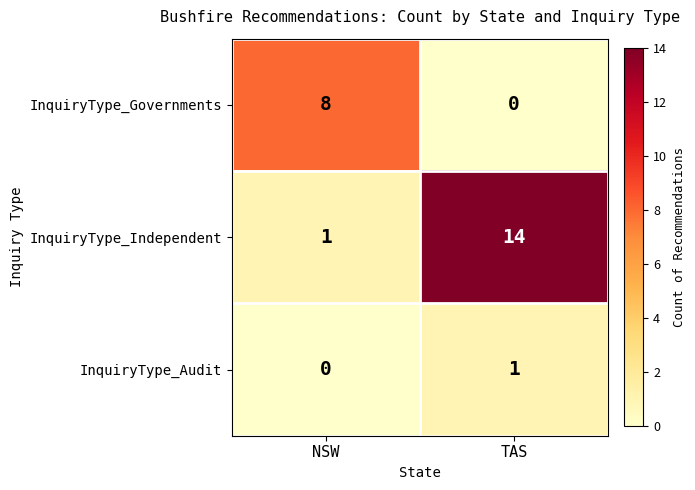

Reading right to left, what are all the values shown in this chart?

InquiryType_Governments: 0	8
InquiryType_Independent: 14	1
InquiryType_Audit: 1	0